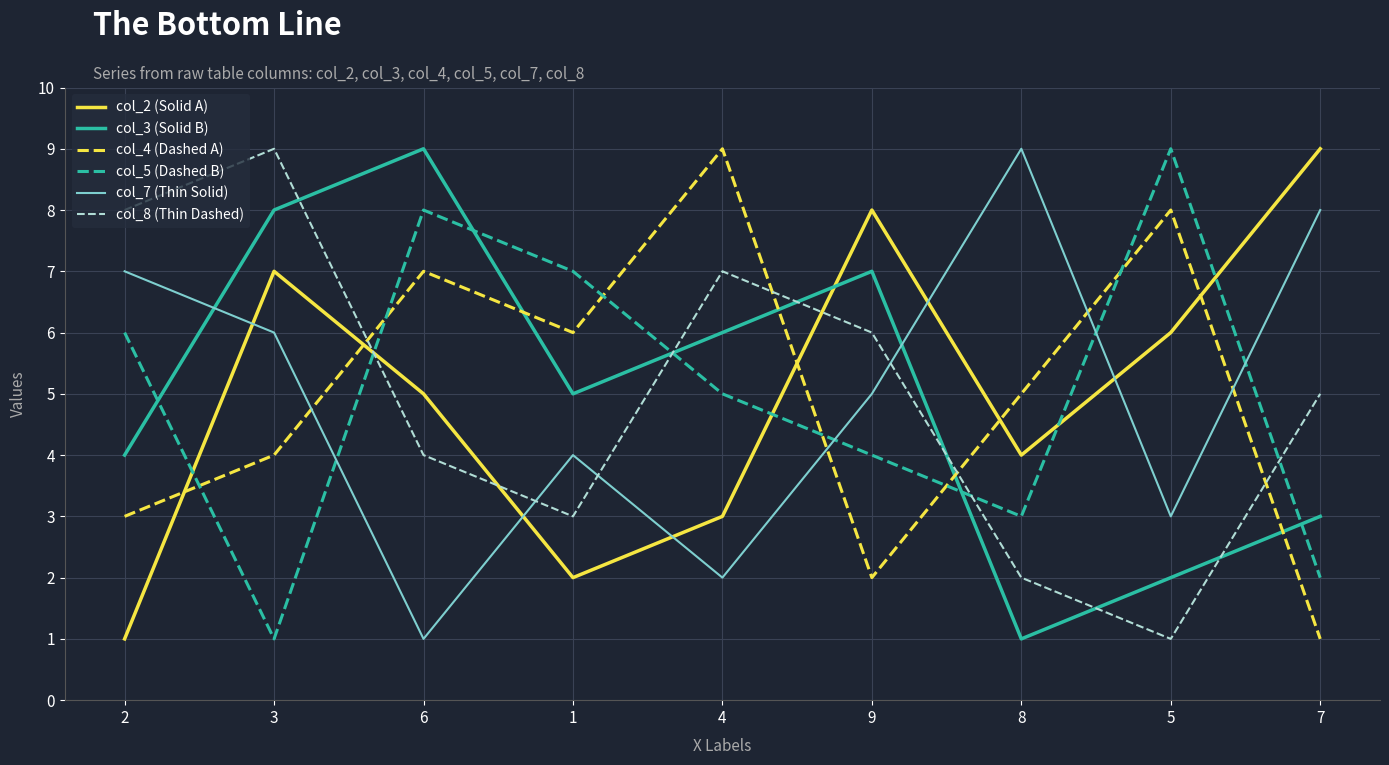

Where is the first local maximum for col_2 (Solid A)?

3